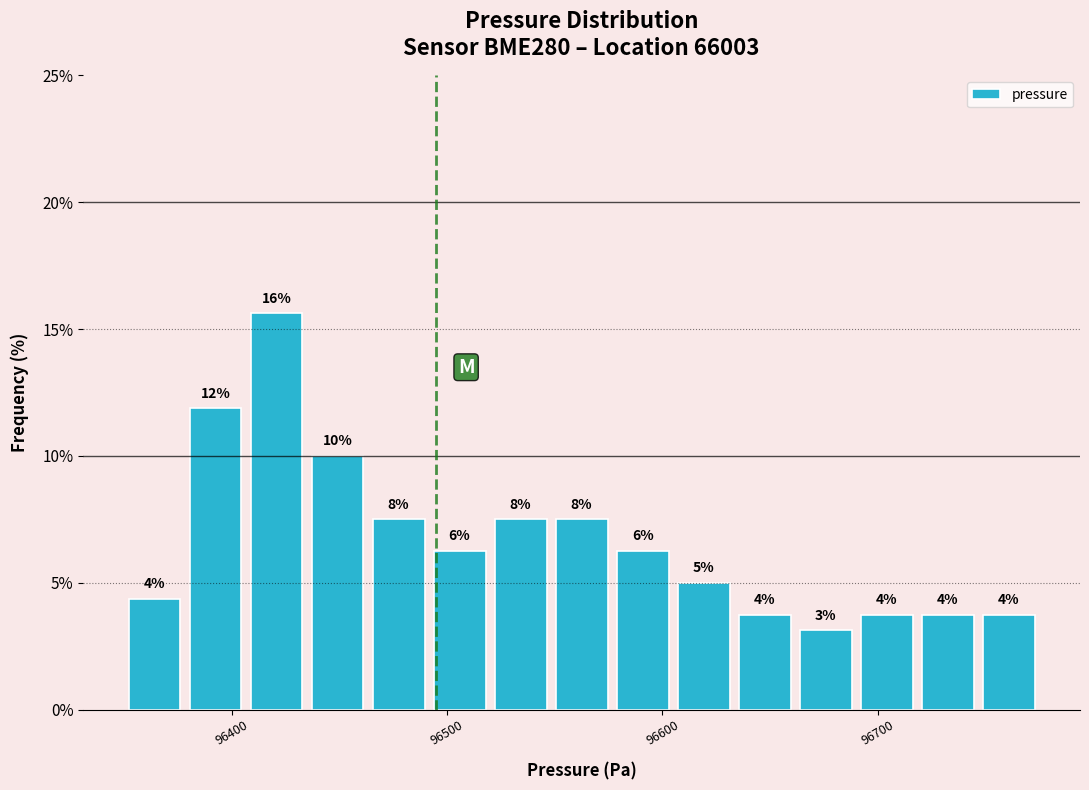

Around what value on the x-axis is the tallest bar? Give the approximate position of its centre, as read against the axis.

96420